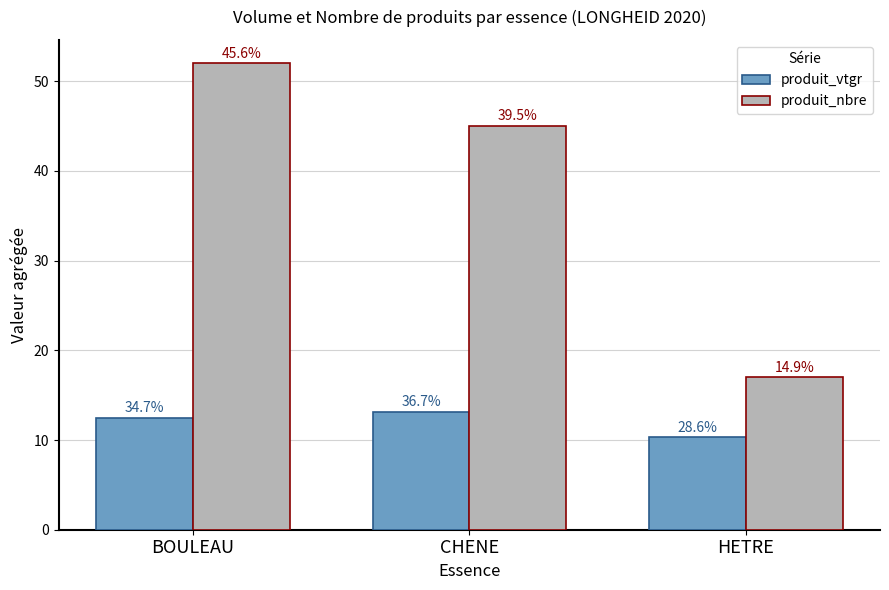

Between CHENE and BOULEAU, which is larger?

CHENE